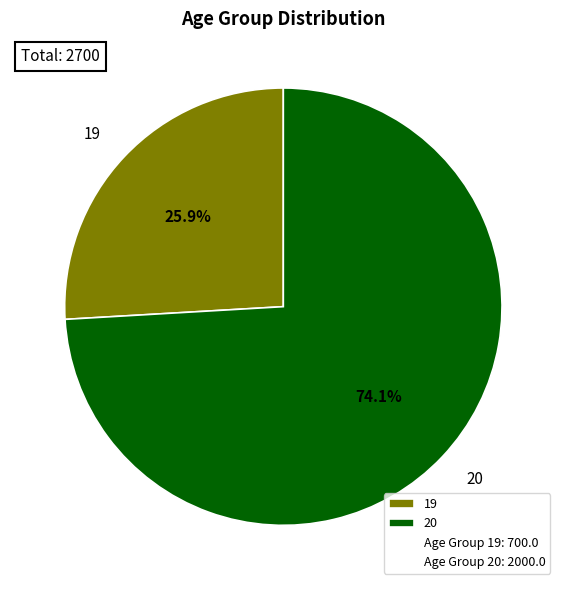

How much of the chart is everything except 19?

74.1%